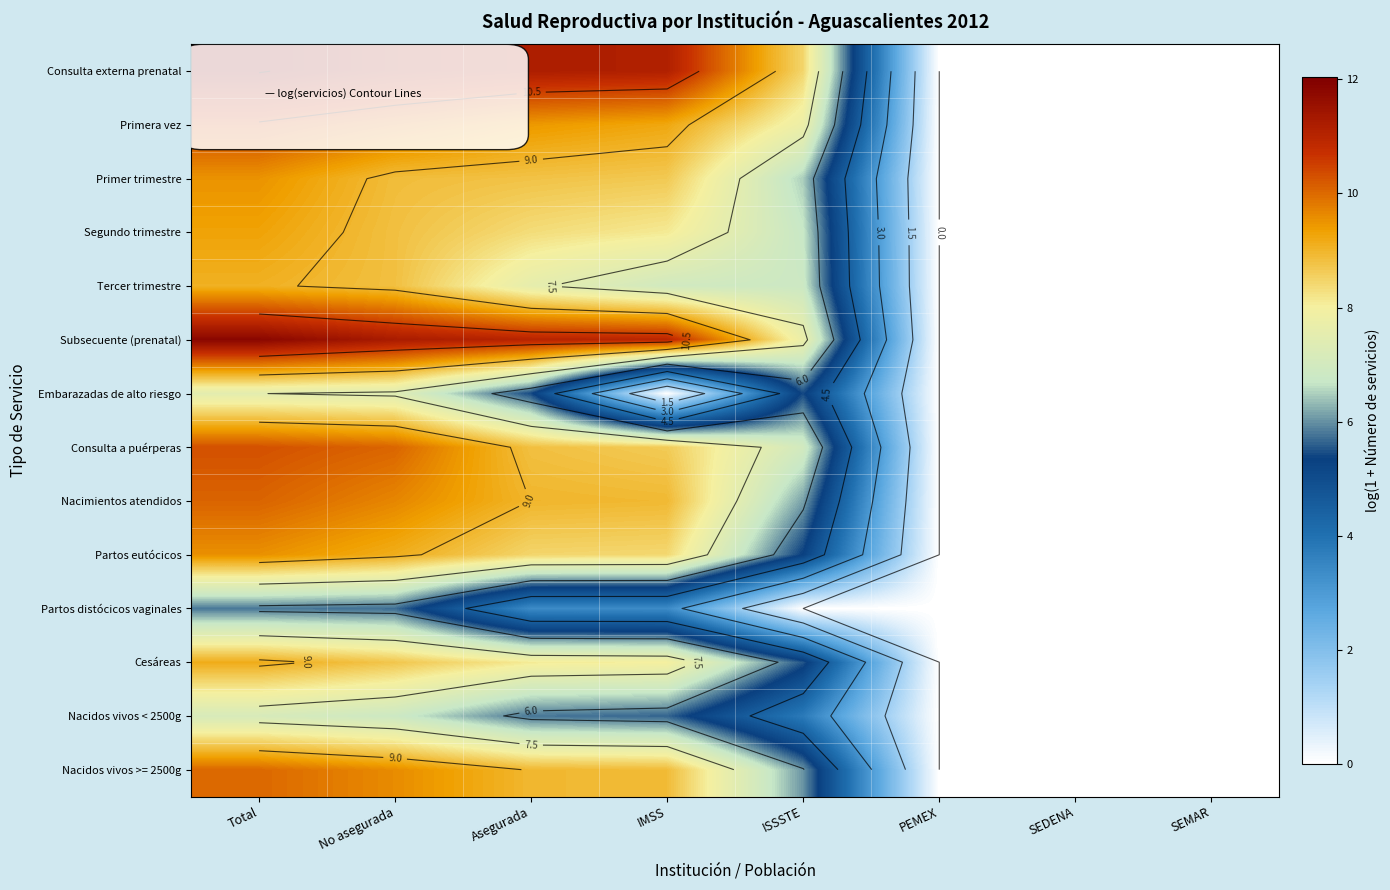

What is the sum of the Nacidos vivos >= 2500g values at SEDENA and ISSSTE?

6.0